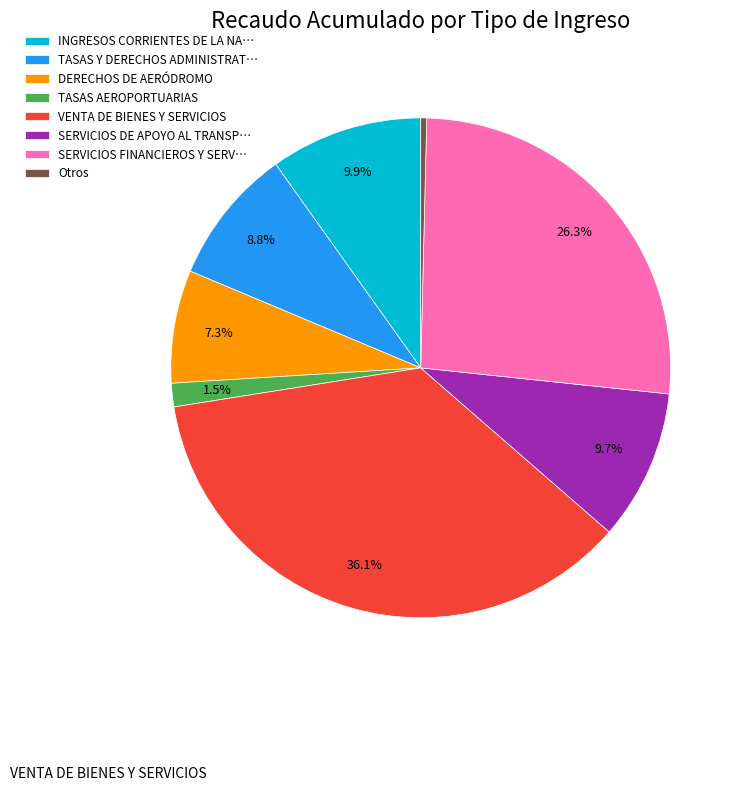

Which category has the biggest portion of the pie?

VENTA DE BIENES Y SERVICIOS